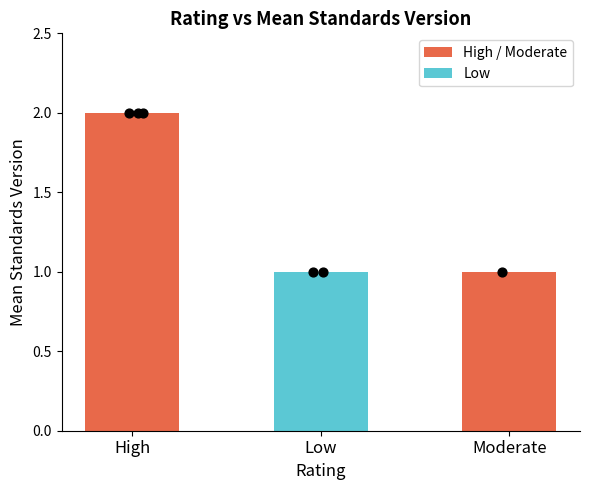

What is the change in value from High to Moderate?

-1